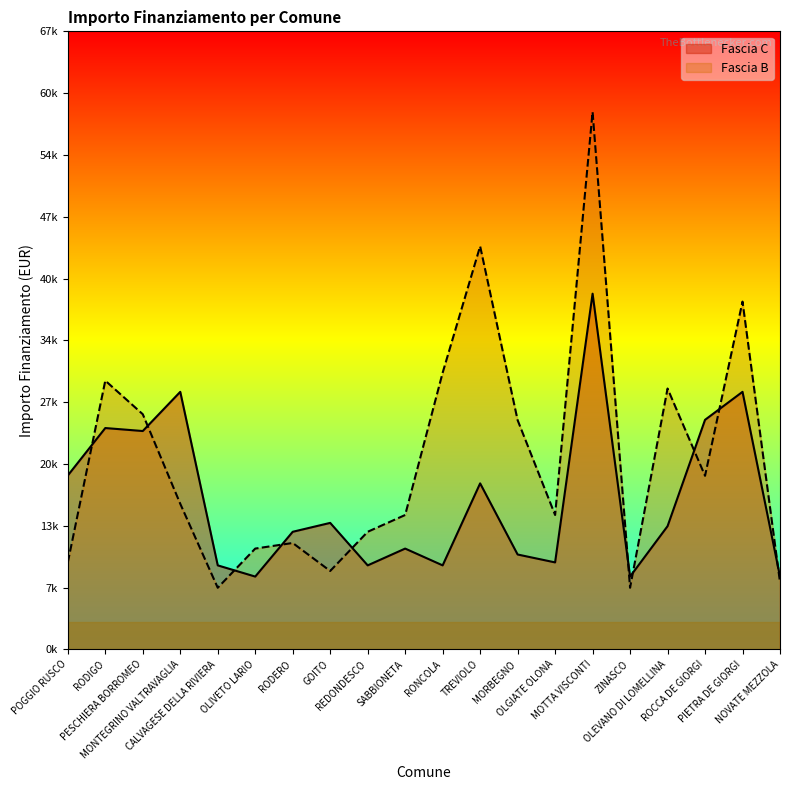

Which series has the largest range (max minus min)?

Fascia B